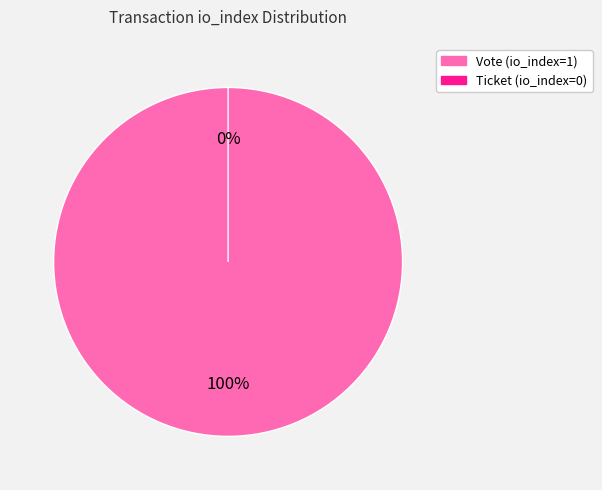

What is the smallest slice in the pie chart?

Ticket (io_index=0)